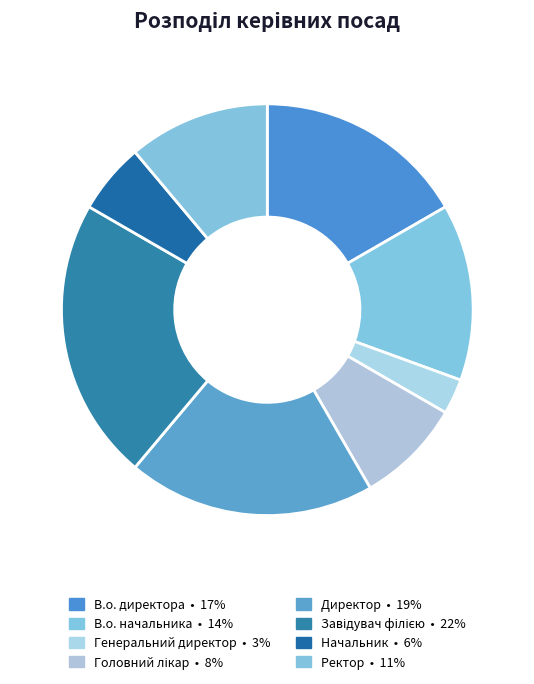

Is it true that Начальник is 6% of the pie?

True